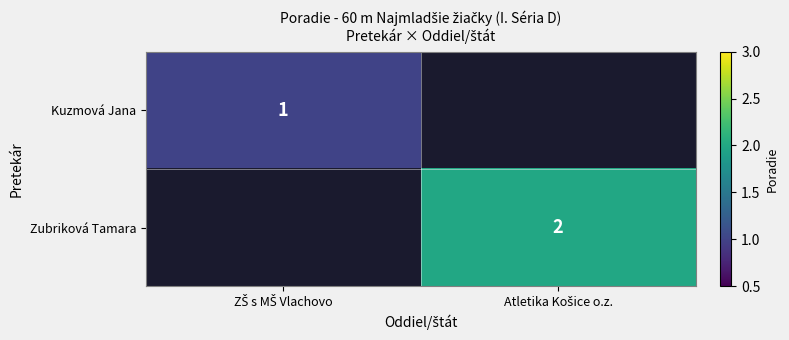

What is the maximum value for Kuzmová Jana?

1.0